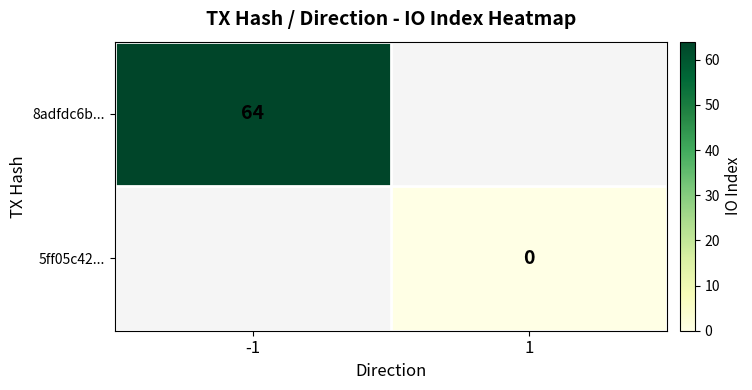

Which label corresponds to the smallest value in the chart?

1